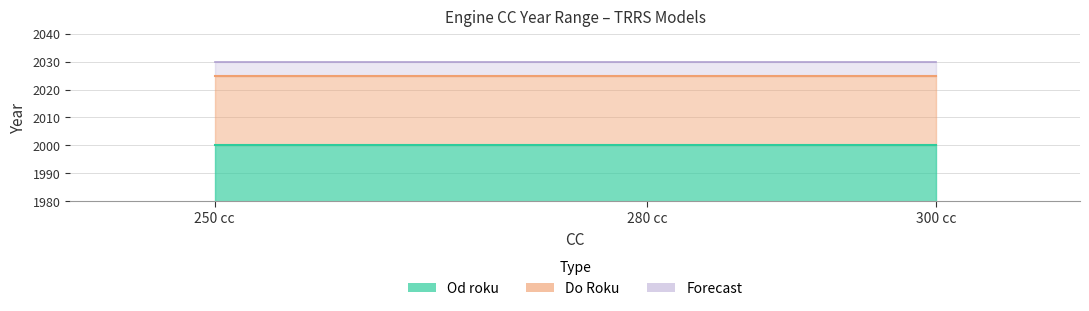

Does the chart display data point markers on the line(s)?

No